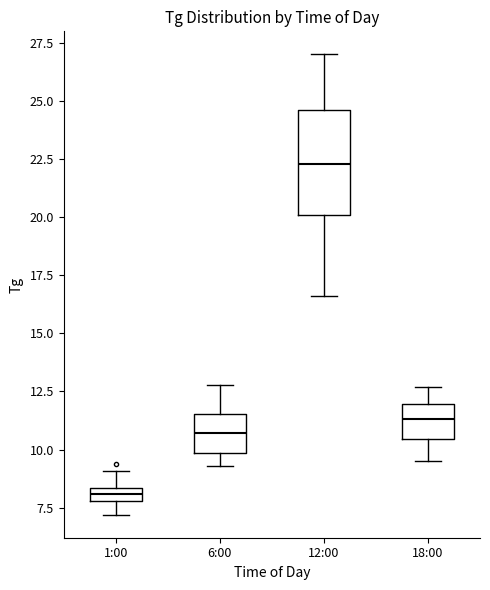

Where is the upper edge of the box for 18:00 on the y-axis? The values are not printed on the chart, so give them approximately, as read against the axis.

12.0